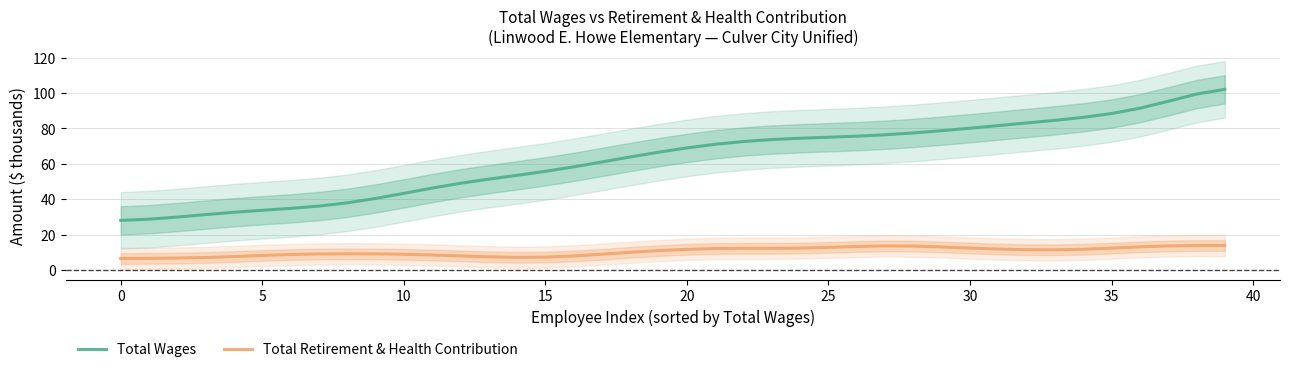

What is the difference between the second highest and minimum values in the Total Retirement & Health Contribution series?

7.3